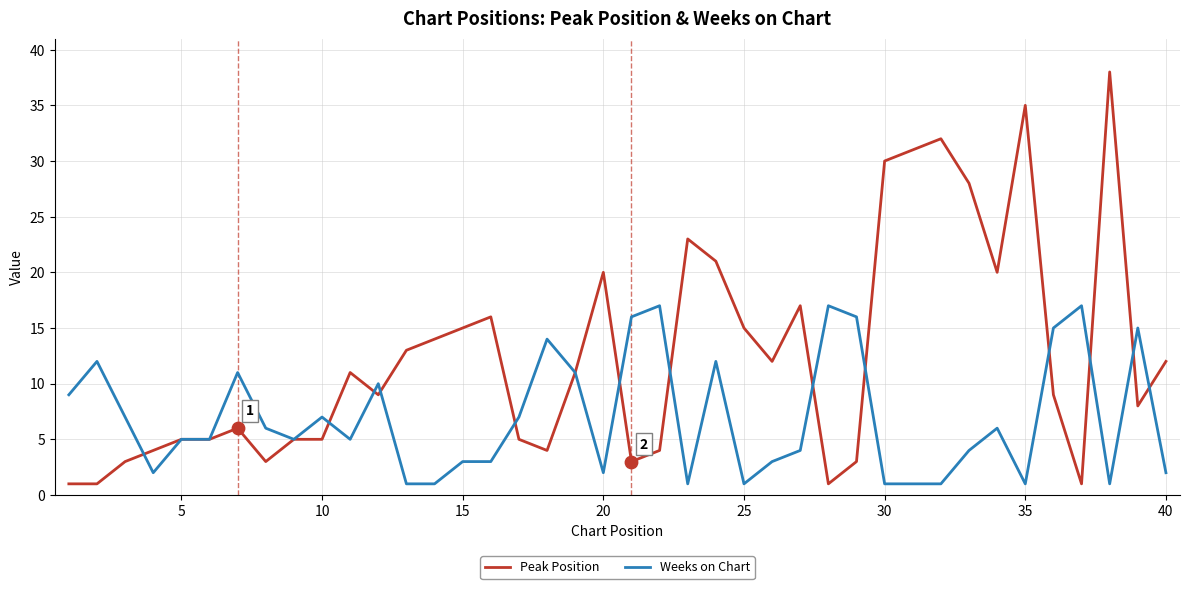

Which series has the largest total across all categories?

Peak Position